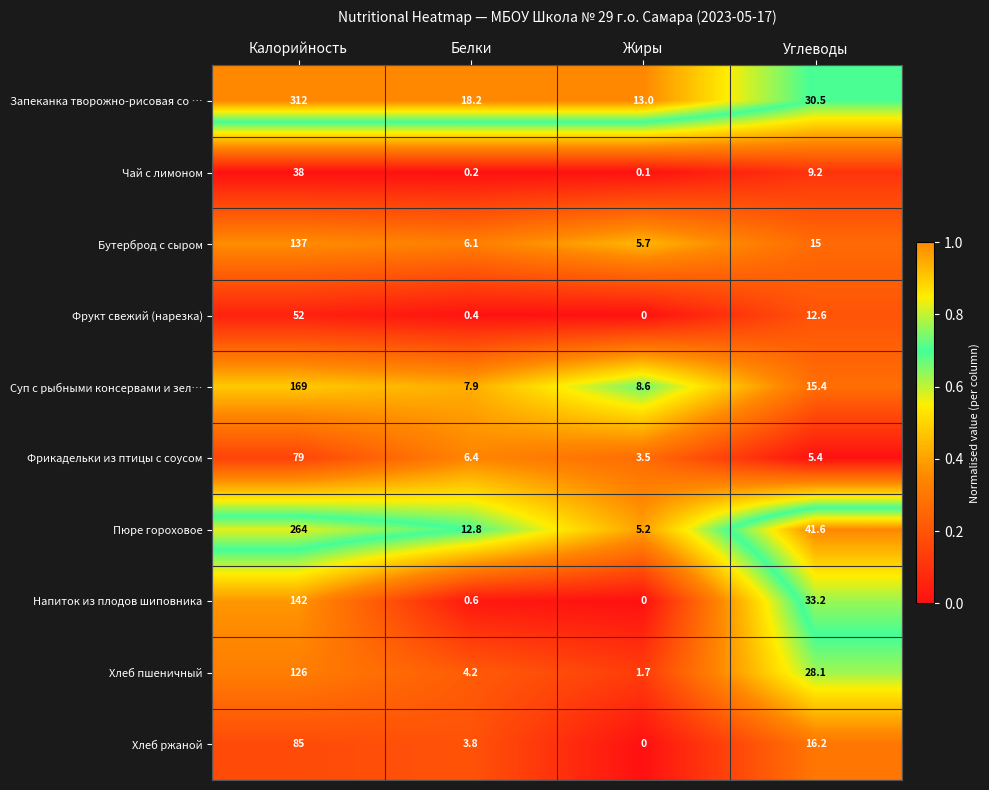

At which category is the sum across all series the highest?

Калорийность